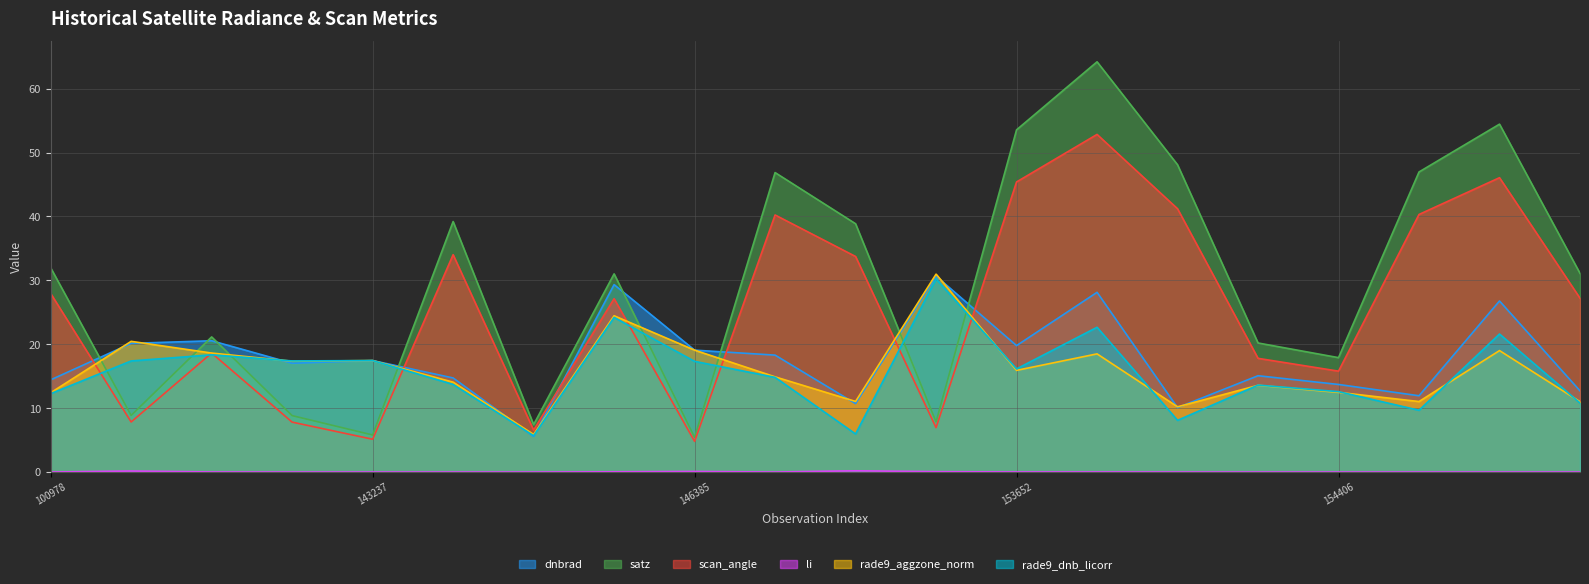

What is the difference between the maximum and second lowest values in the dnbrad series?

20.6